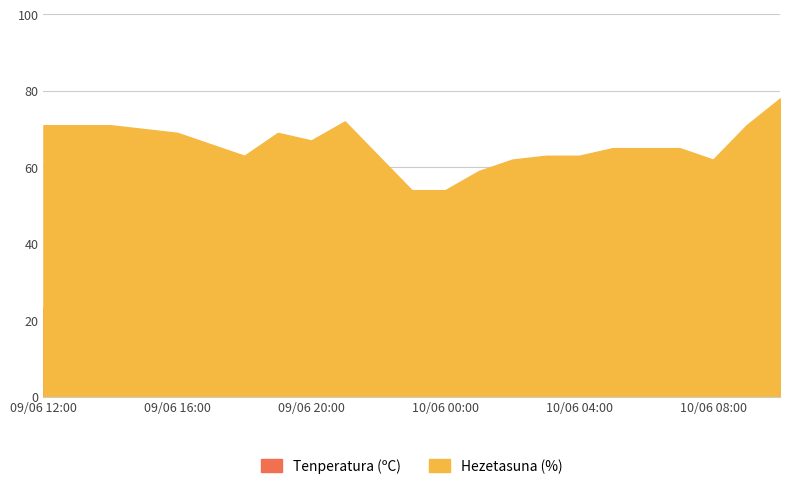

True or false: Hezetasuna (%) has a value of 29.1 at 10/06 04:00.

False